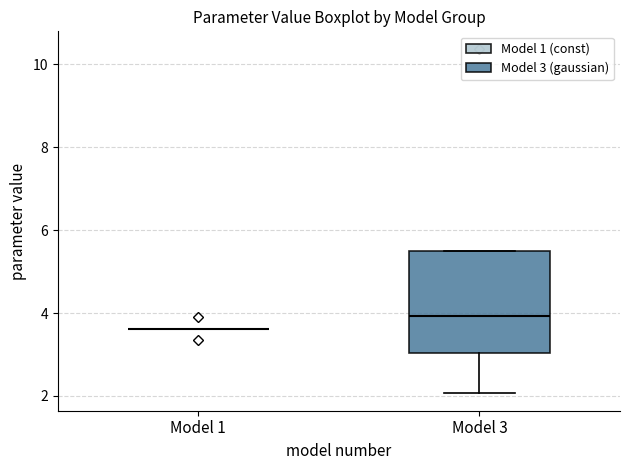

Which box is the tallest, from its lower edge to its upper edge?

Model 3